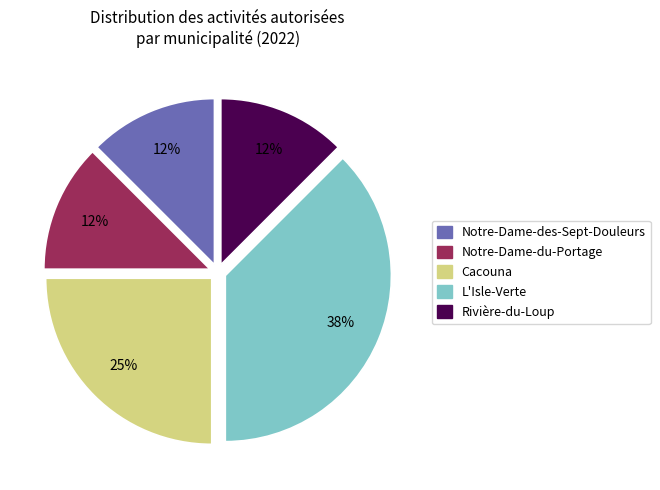

The L'Isle-Verte slice represents 25% of the pie. True or false?

False